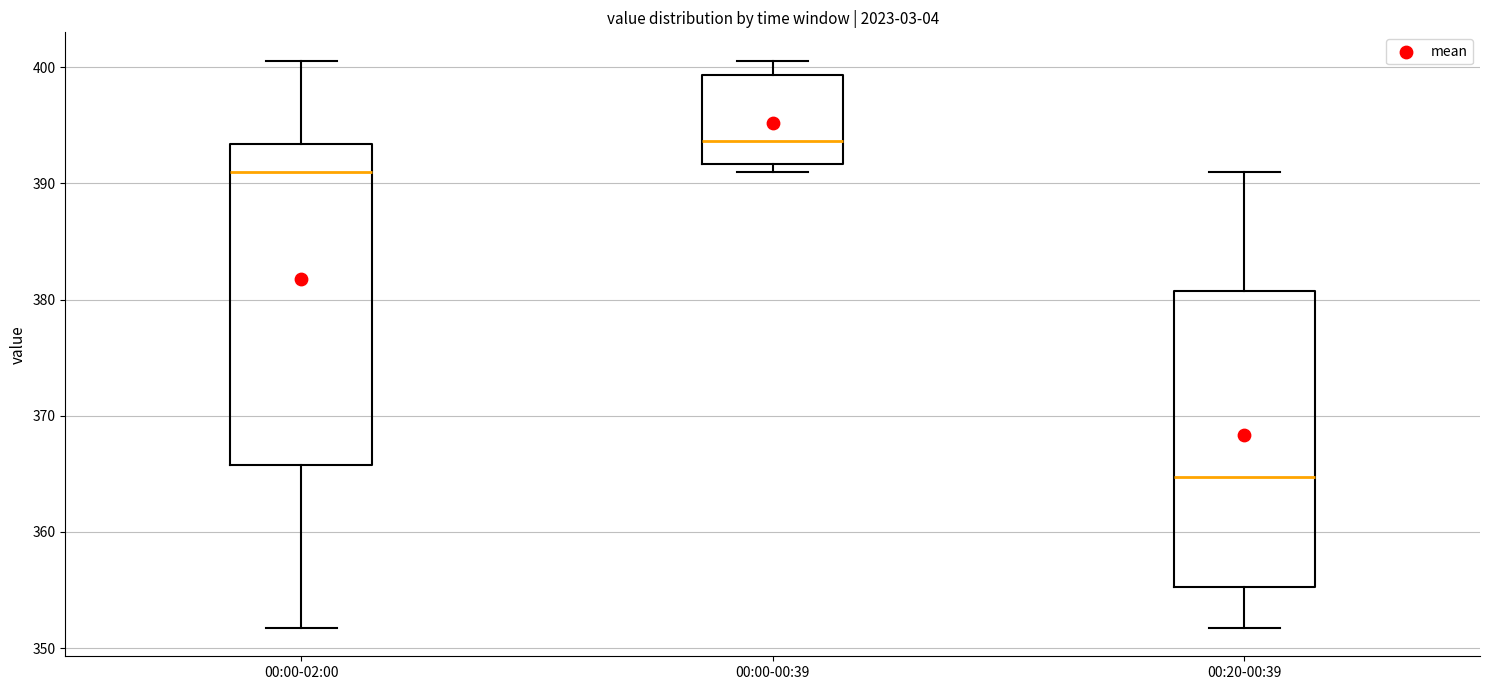

Where does the upper whisker of the box for 00:00-00:39 end on the y-axis? The values are not printed on the chart, so give them approximately, as read against the axis.

401